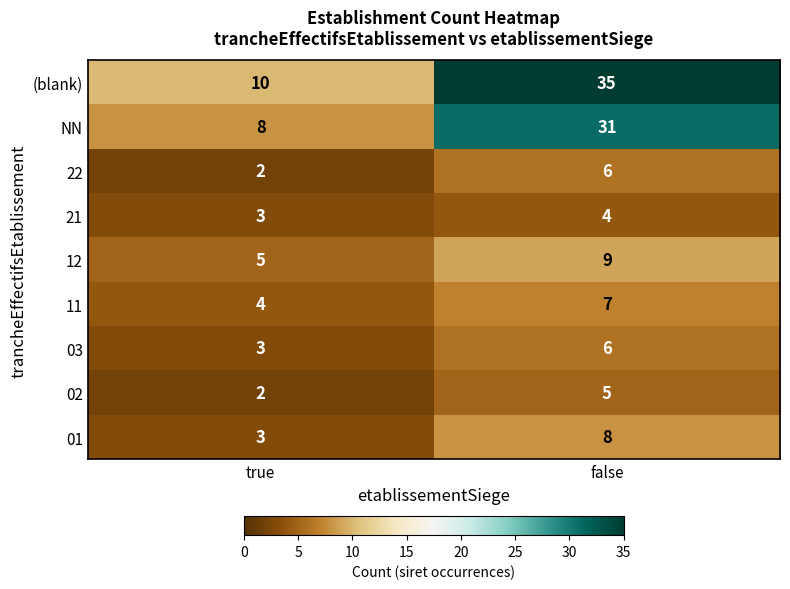

What is the average value of the 02 series?

4